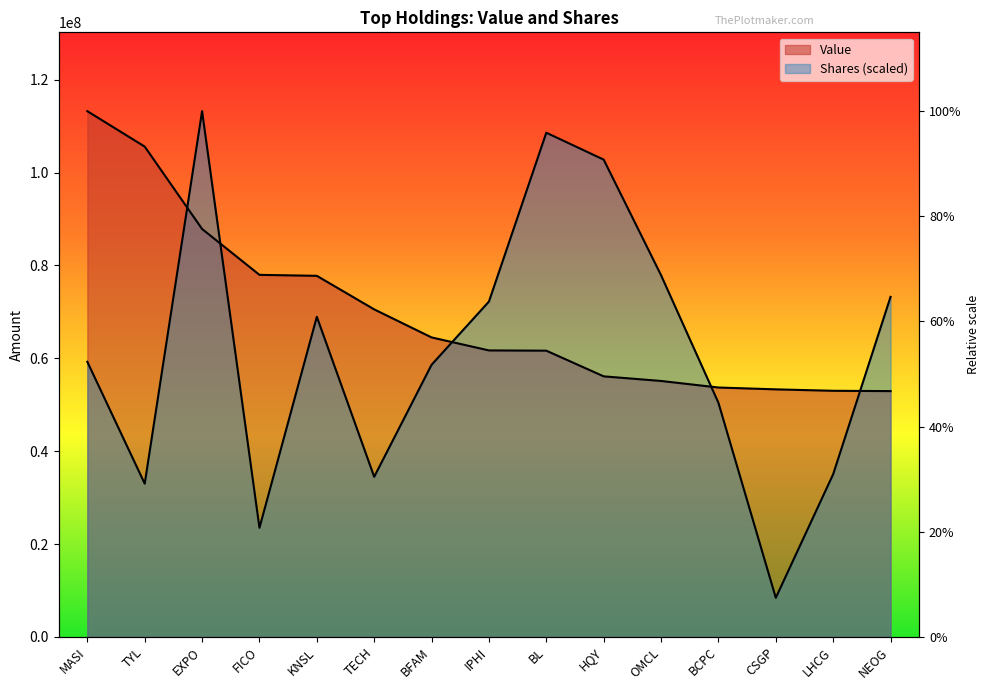

What is the label of the 11th point from the left?

OMCL